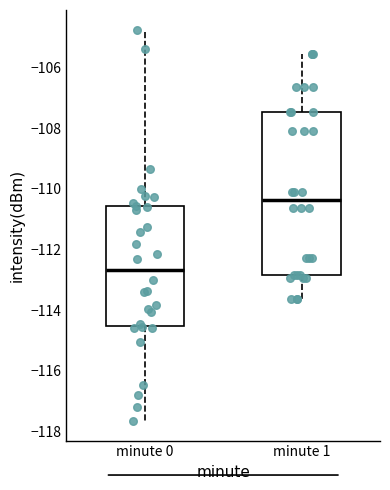

Which box's median line is the highest?

minute 1